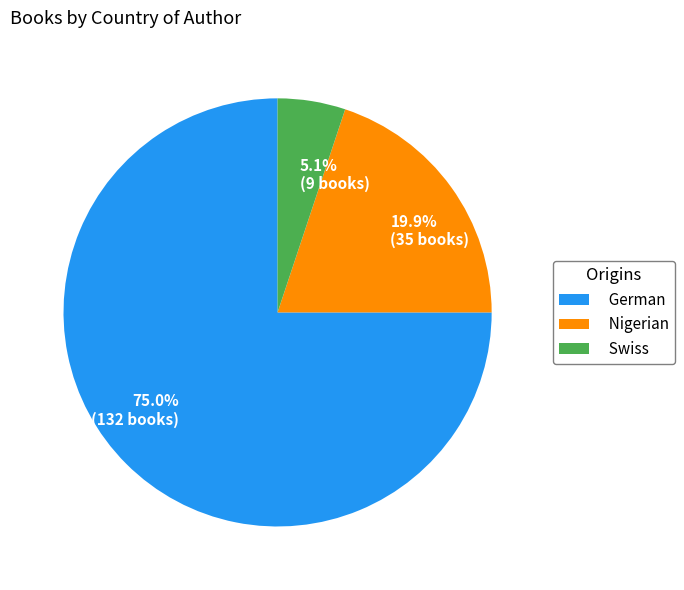

To the nearest percent, what portion does Nigerian represent?

20%